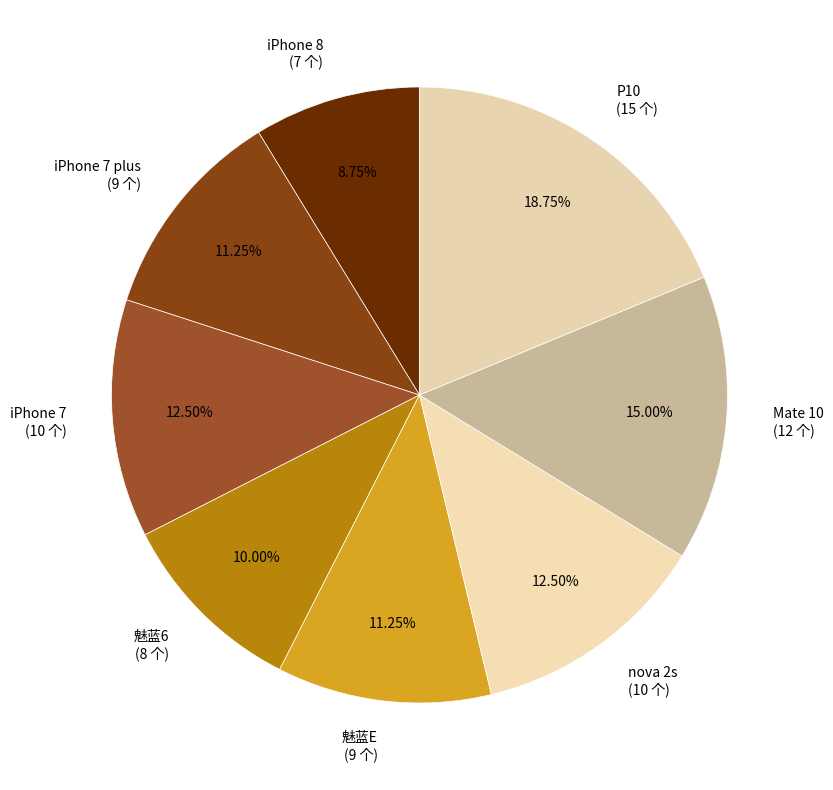

Is it true that P10 is 19% of the pie?

True